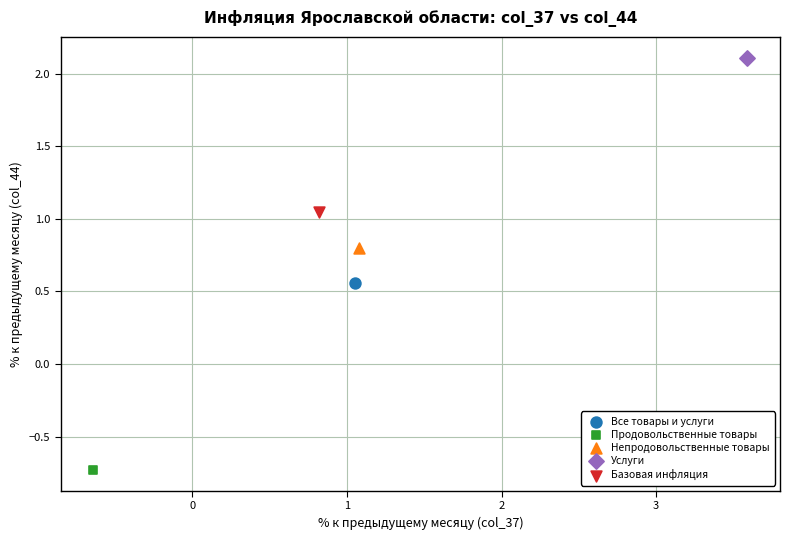

Which series contains the lowest Y value?

Продовольственные товары